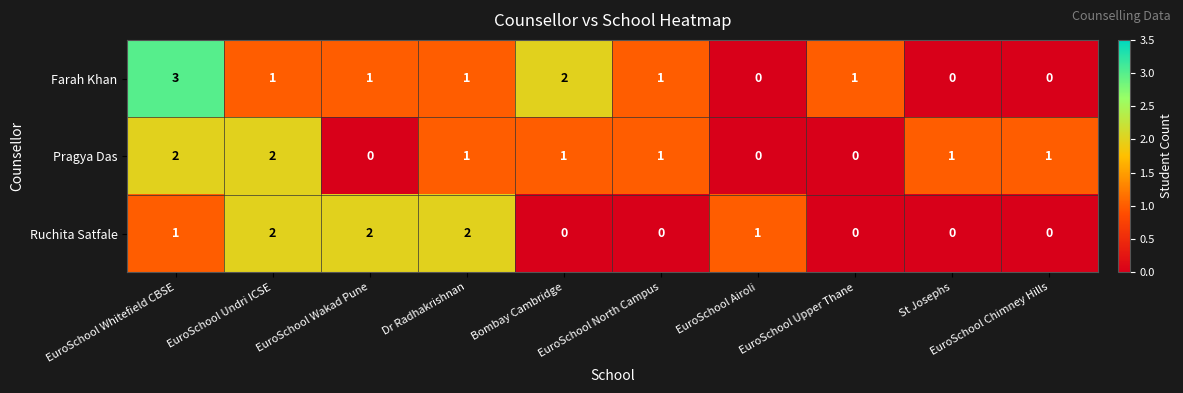

How many Pragya Das values are between 0 and 1?

8